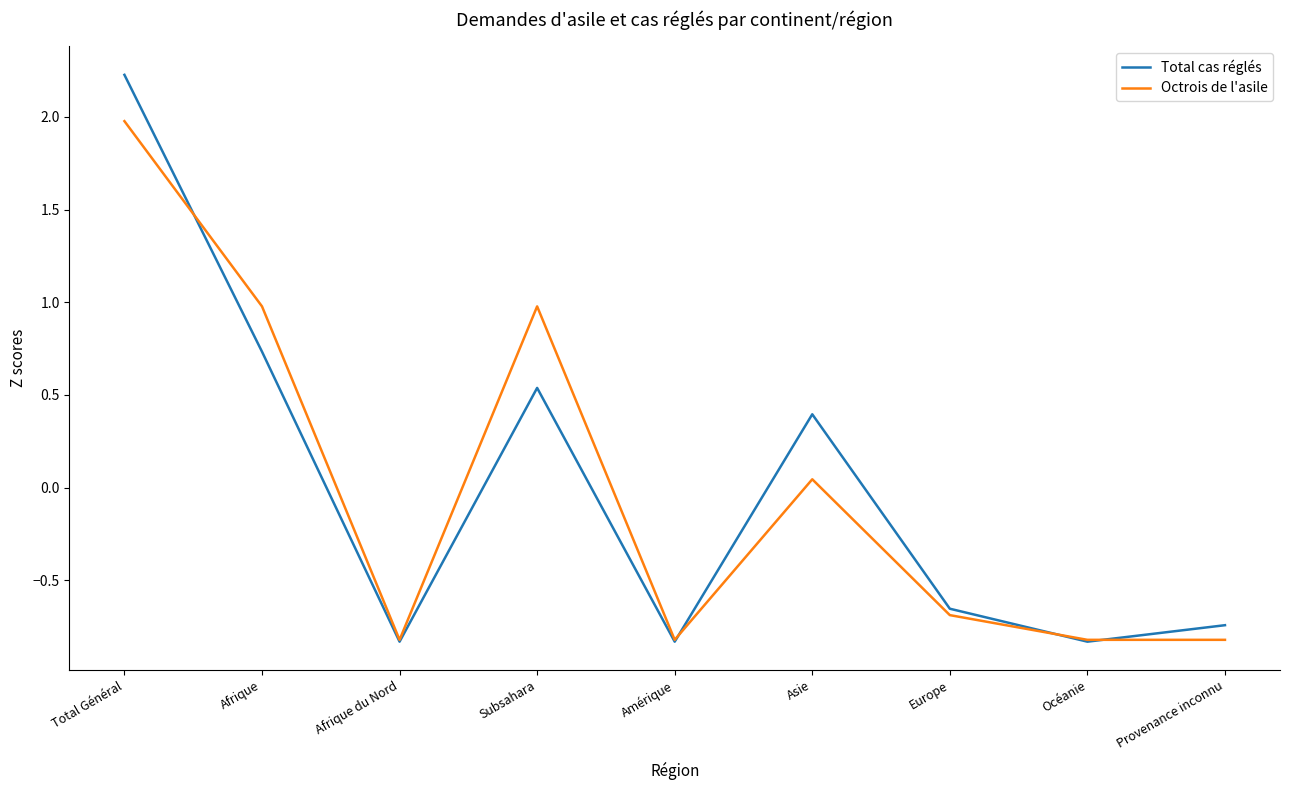

What is the smallest value displayed?

-0.8